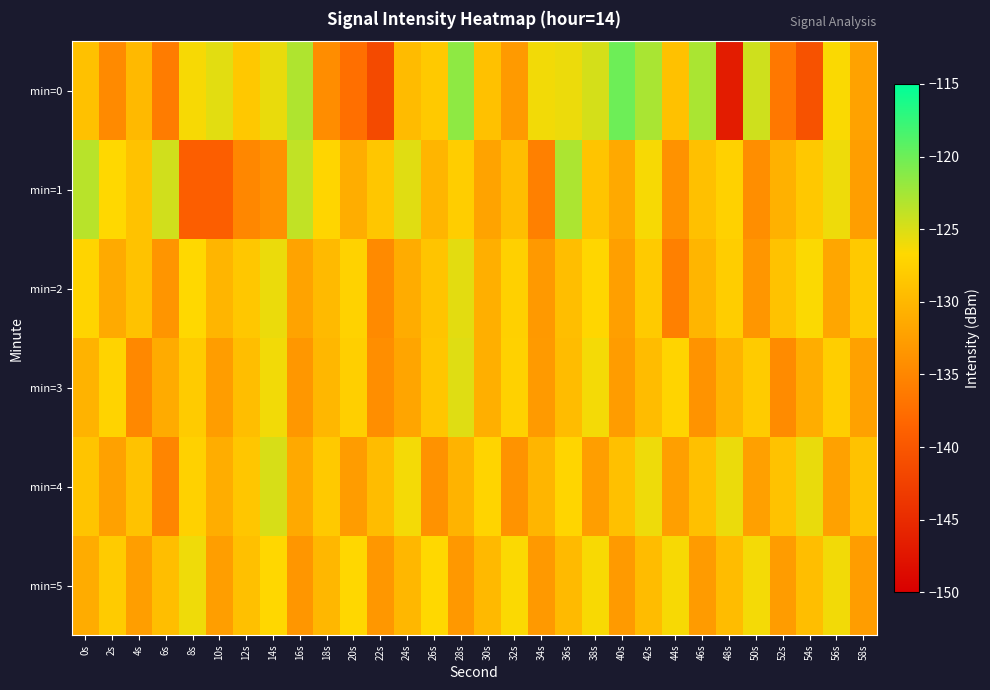

At which category is the sum across all series the highest?

42s